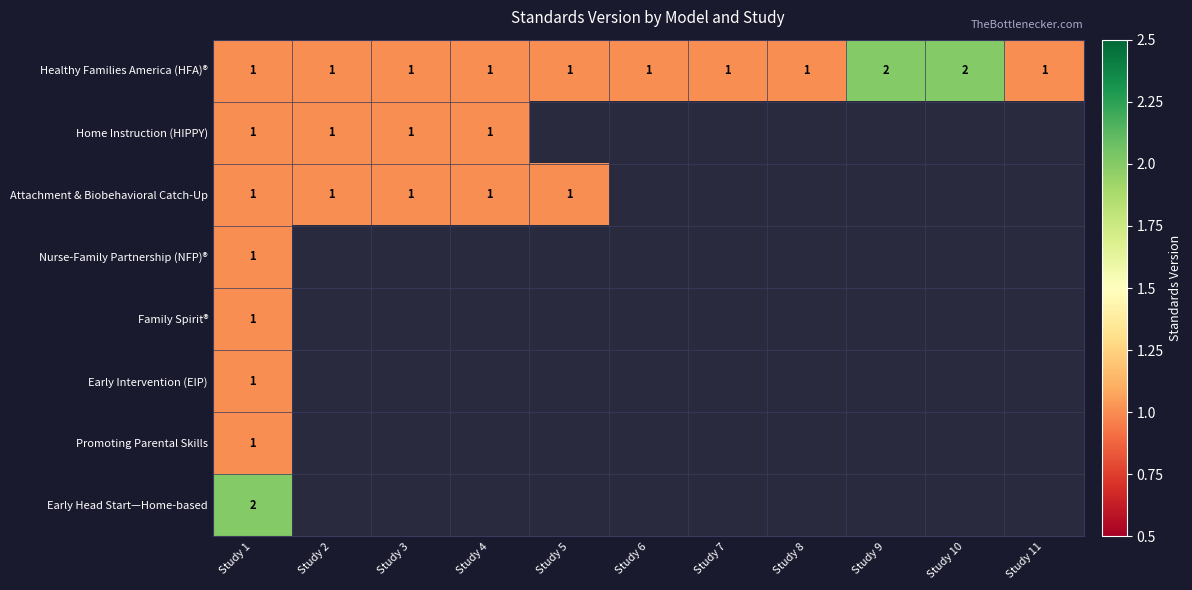

The value of Home Instruction (HIPPY) at Study 2 is 1. True or false?

True